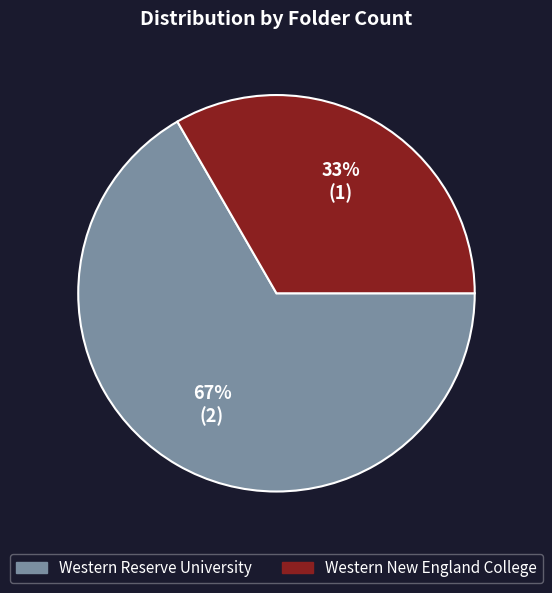

Rank the categories by value from lowest to highest.

Western New England College, Western Reserve University